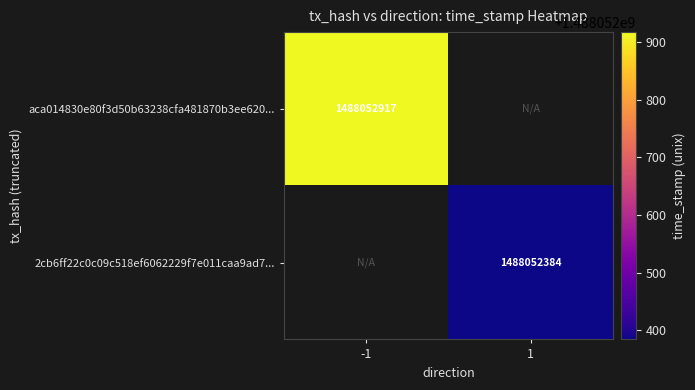

Rank the series by their average value, from highest to lowest.

aca014830e80f3d50b63238cfa481870b3ee620, 2cb6ff22c0c09c518ef6062229f7e011caa9ad7